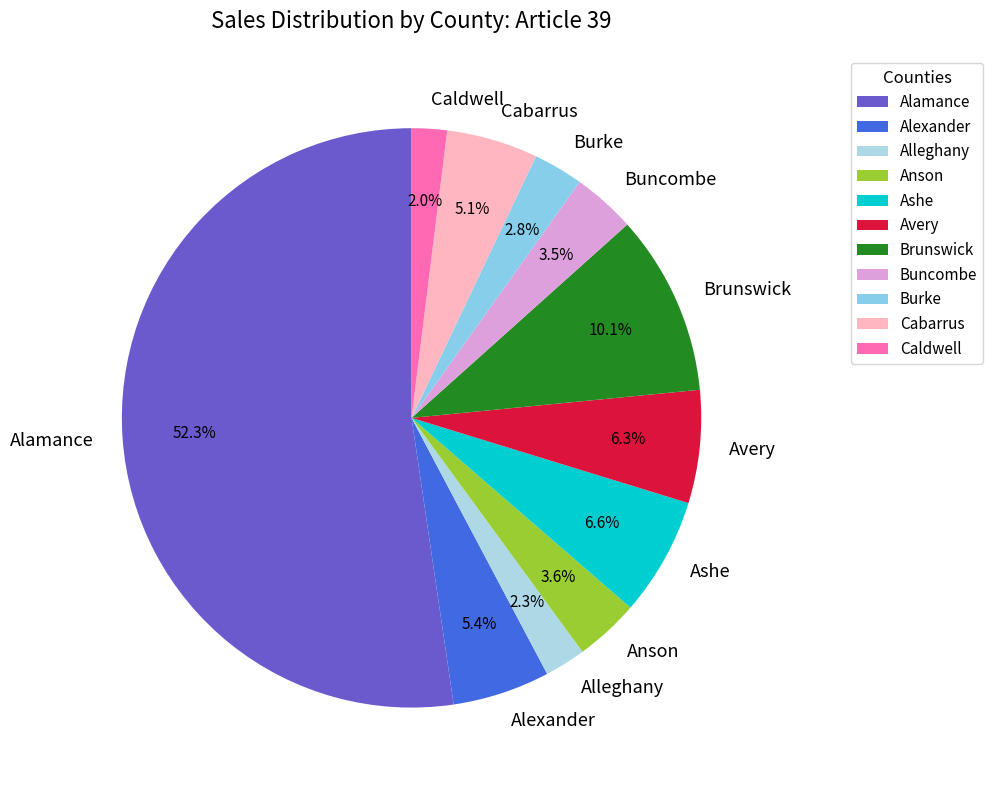

True or false: Avery accounts for 19% of the total.

False